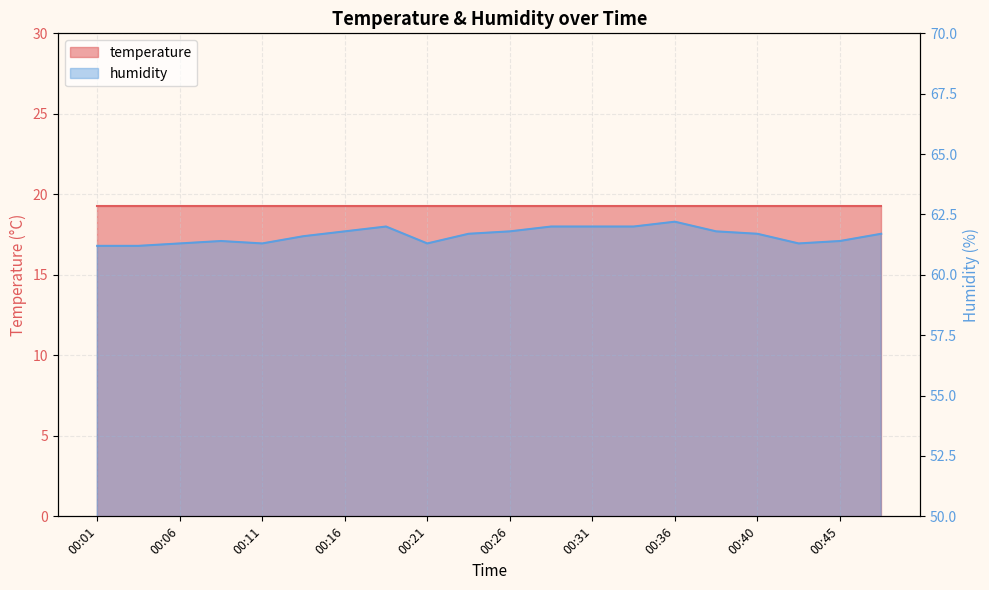

Which label corresponds to the largest value in the chart?

00:36